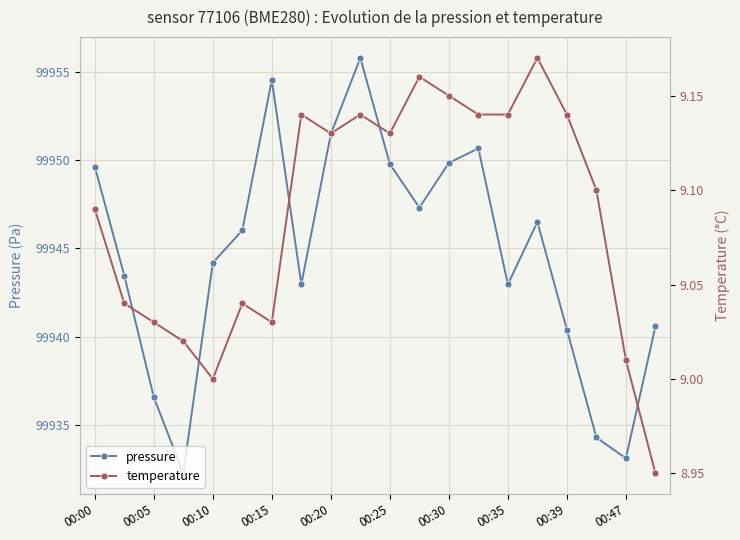

Where is pressure nearest to the value 99944?

00:10